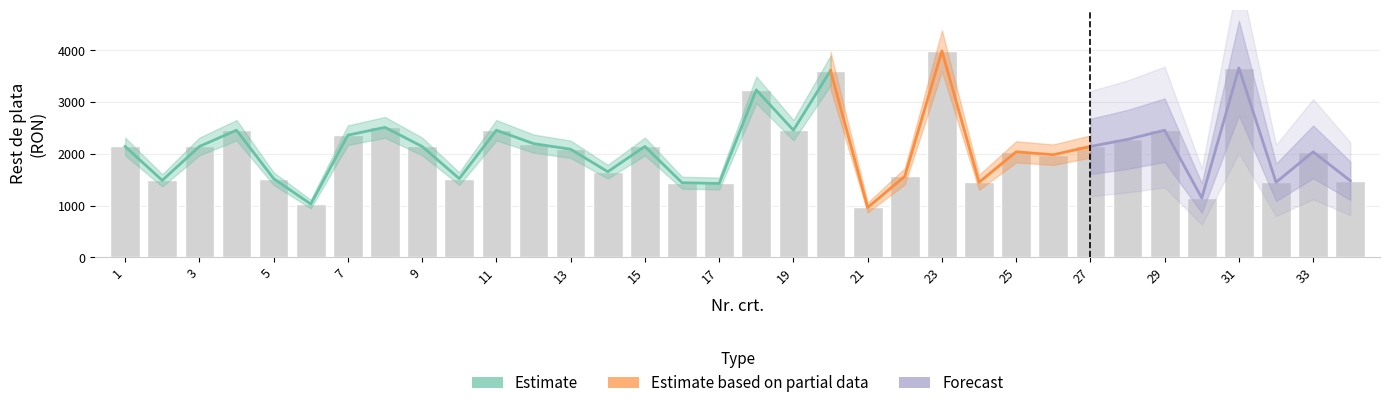

Which label corresponds to the smallest value in the chart?

21